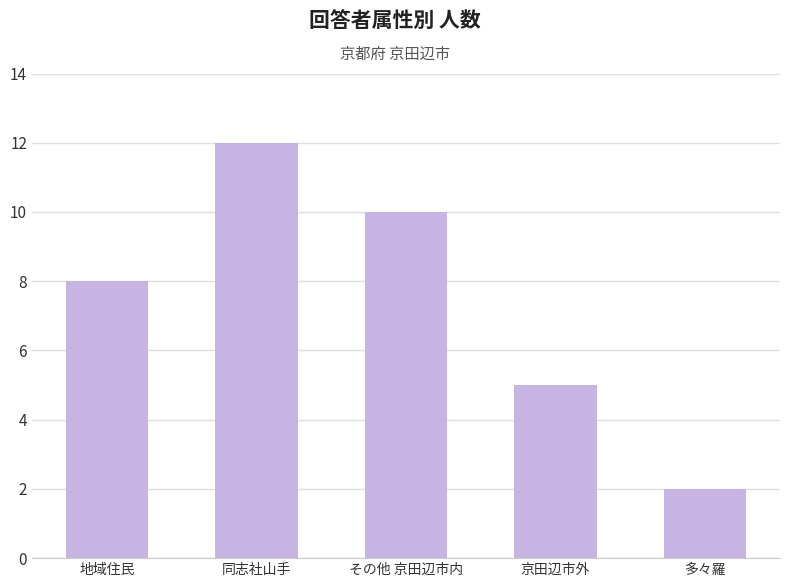

Which label corresponds to the smallest value in the chart?

多々羅